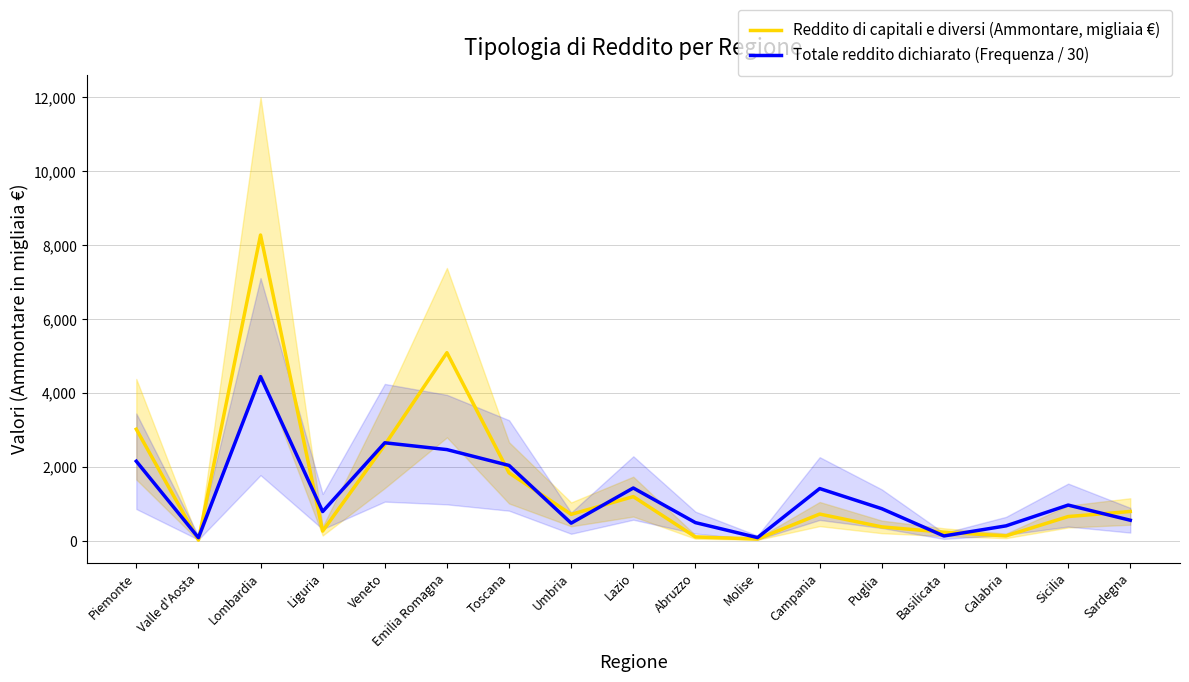

What is the maximum value for Reddito di capitali e diversi (Ammontare, migliaia €)?

8274.0